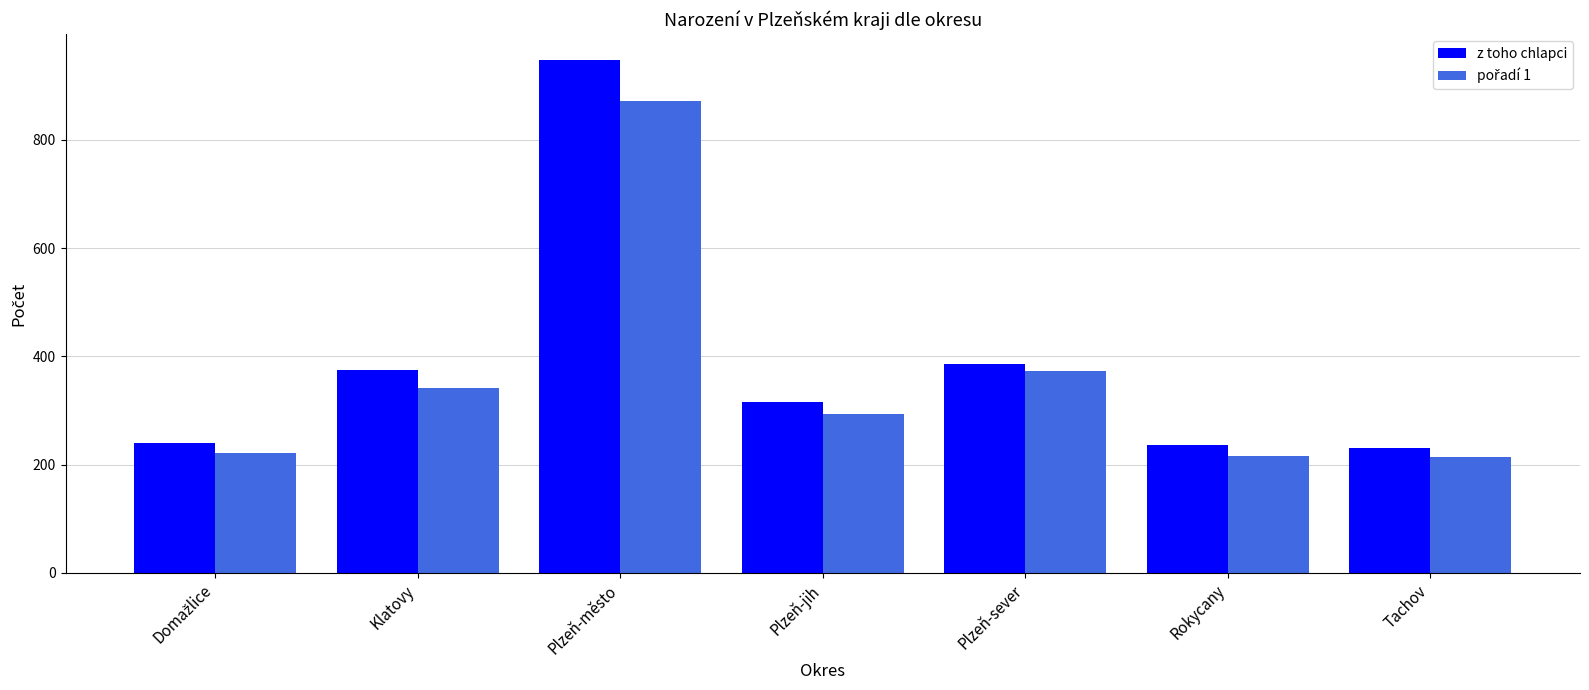

Is it true that z toho chlapci equals 363 at Tachov?

False